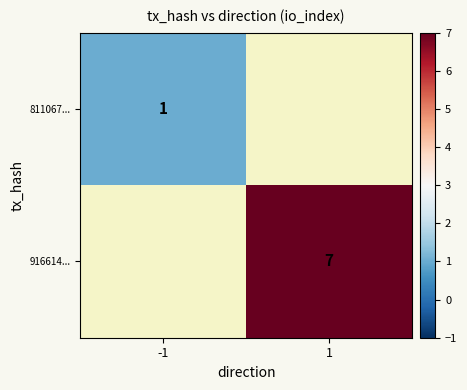

True or false: 916614... has a value of 10.3 at 1.

False